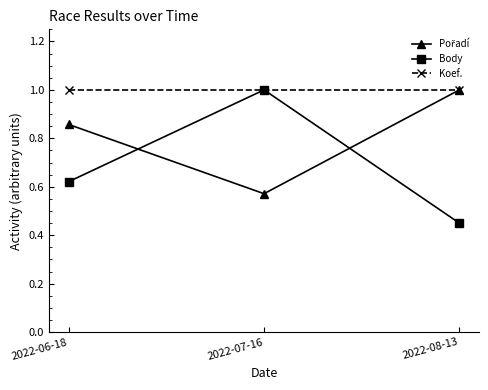

Is the value of Koef. at 2022-07-16 greater than the value of Body at 2022-08-13?

Yes